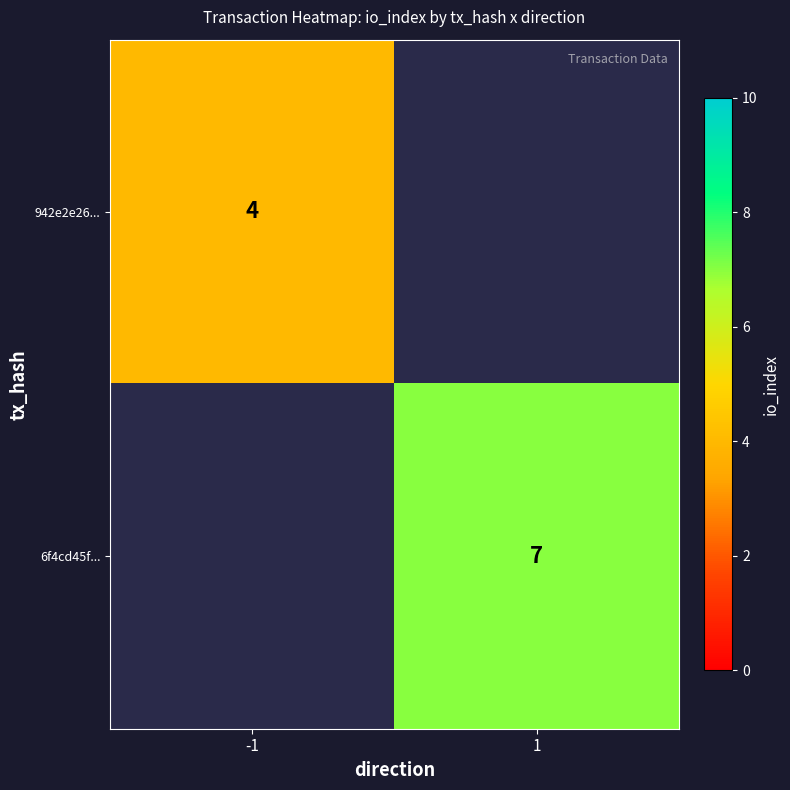

True or false: 942e2e26... has a value of 4 at -1.

True